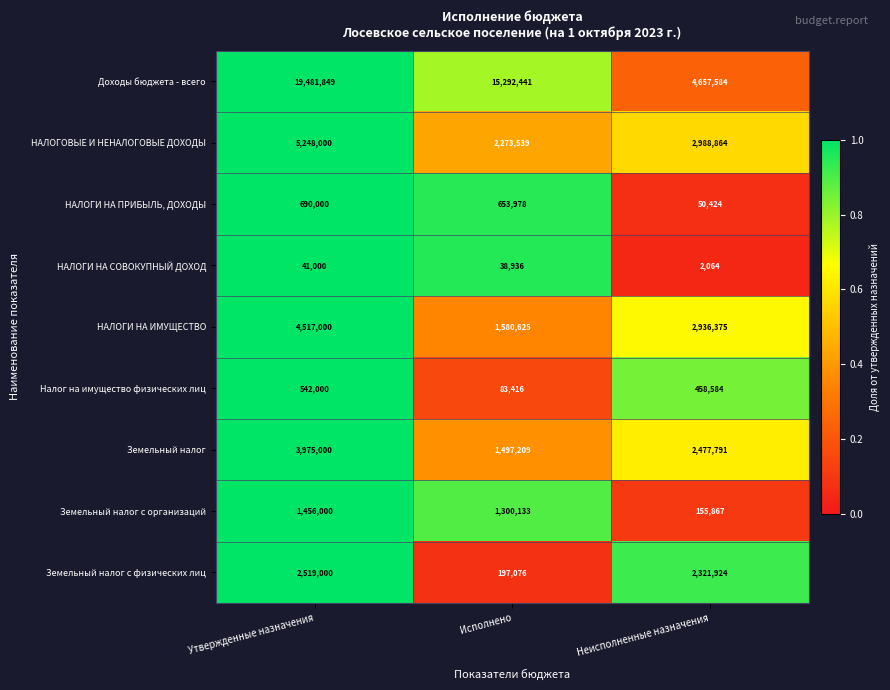

What is the total value across all series at Исполнено?

22917353